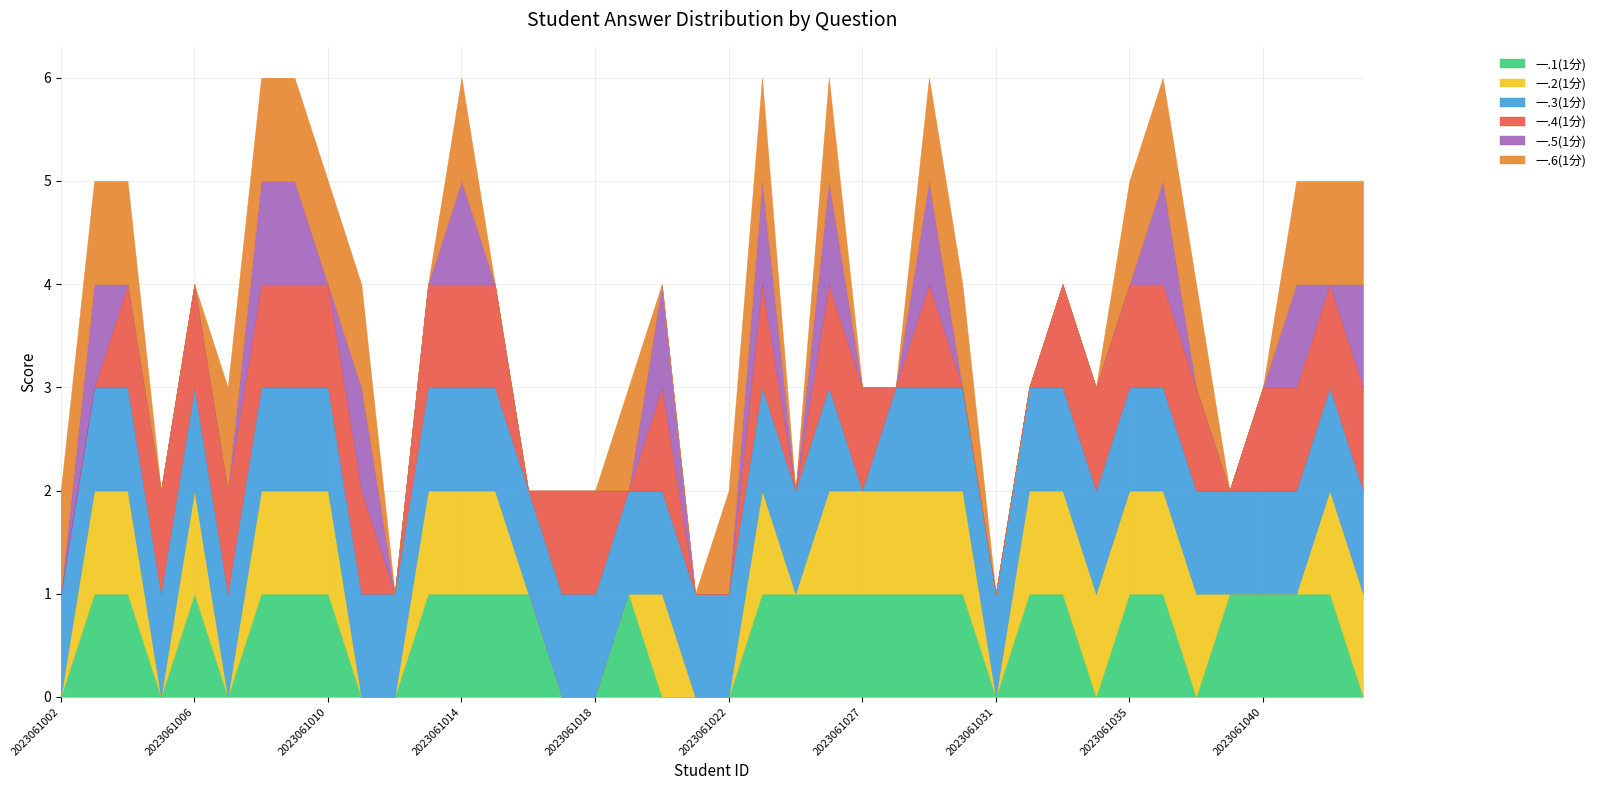

What is the difference between the highest and lowest values at 2023061024?

1